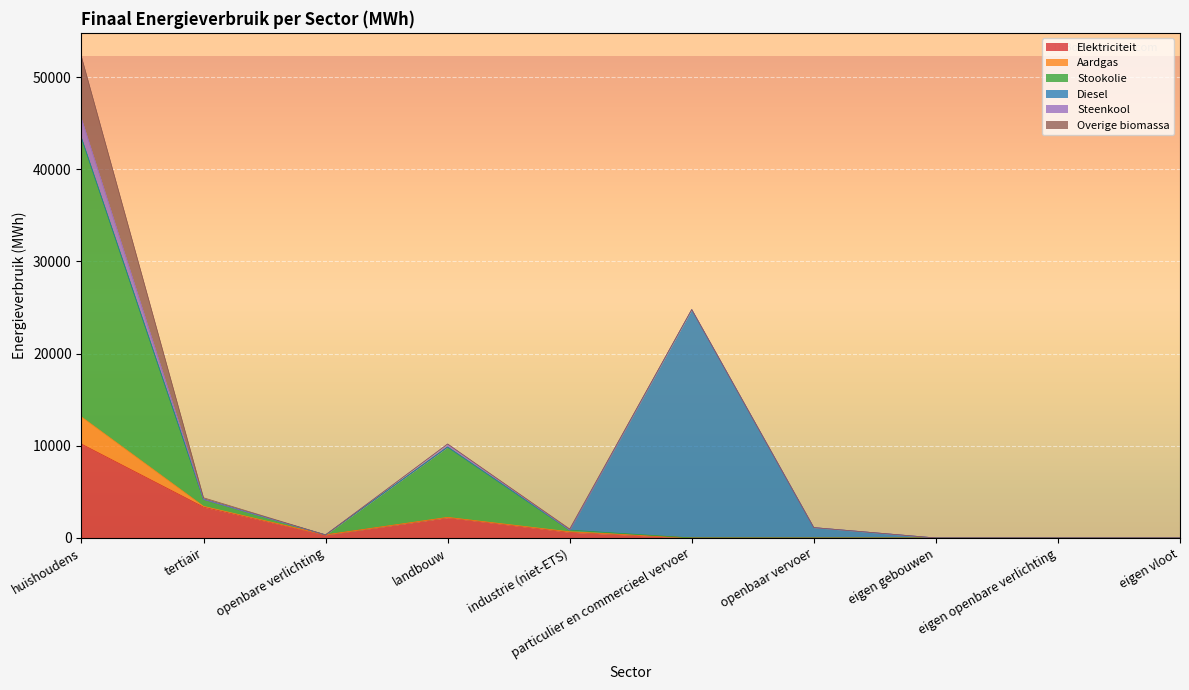

Which series has the widest spread of values?

Stookolie